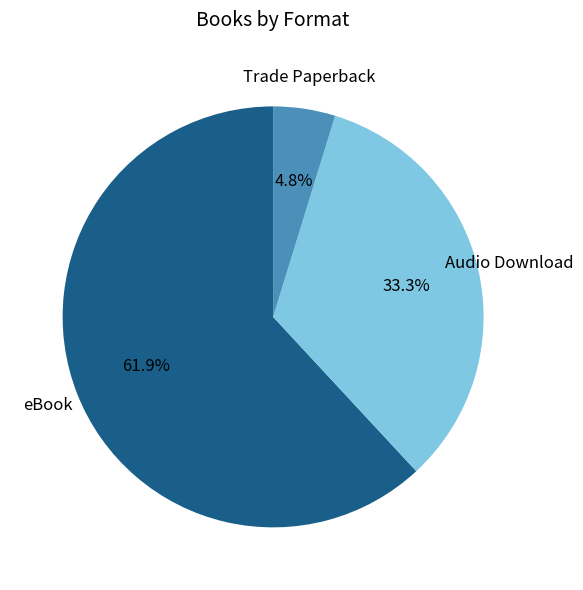

Is there any slice that represents more than half of the pie?

Yes